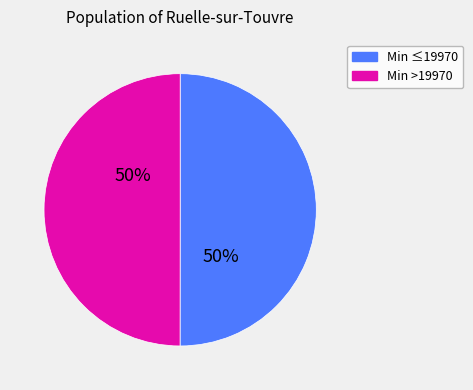

Count the number of slices in the pie.

2